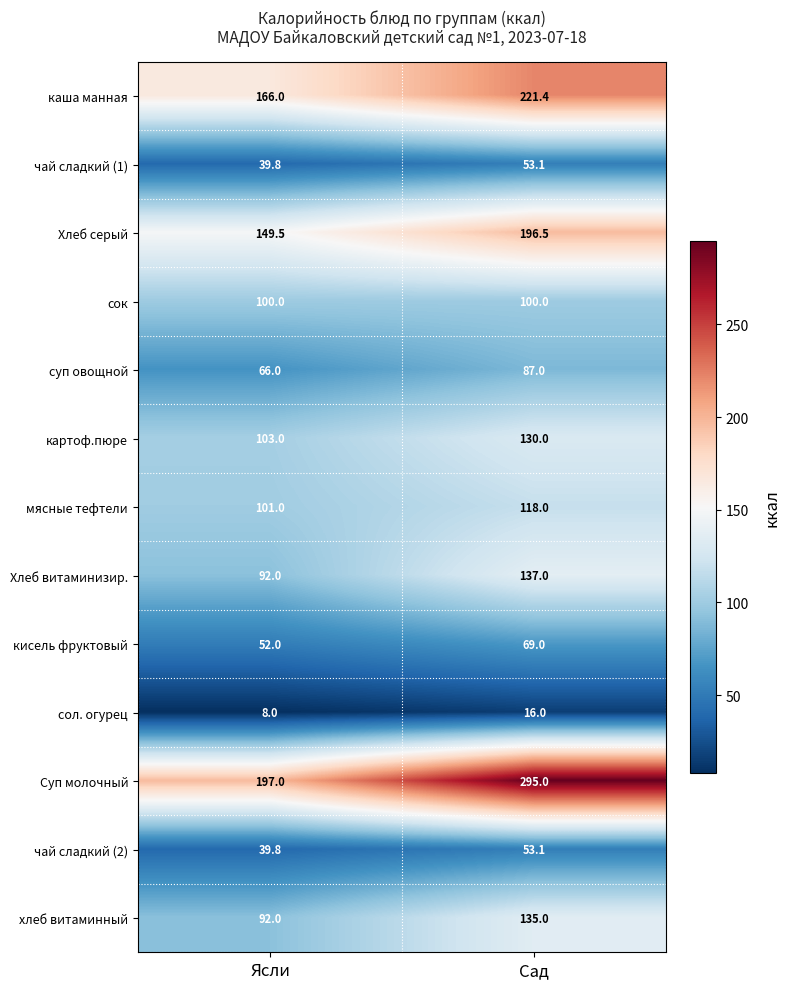

What is the maximum value shown in the chart?

295.0